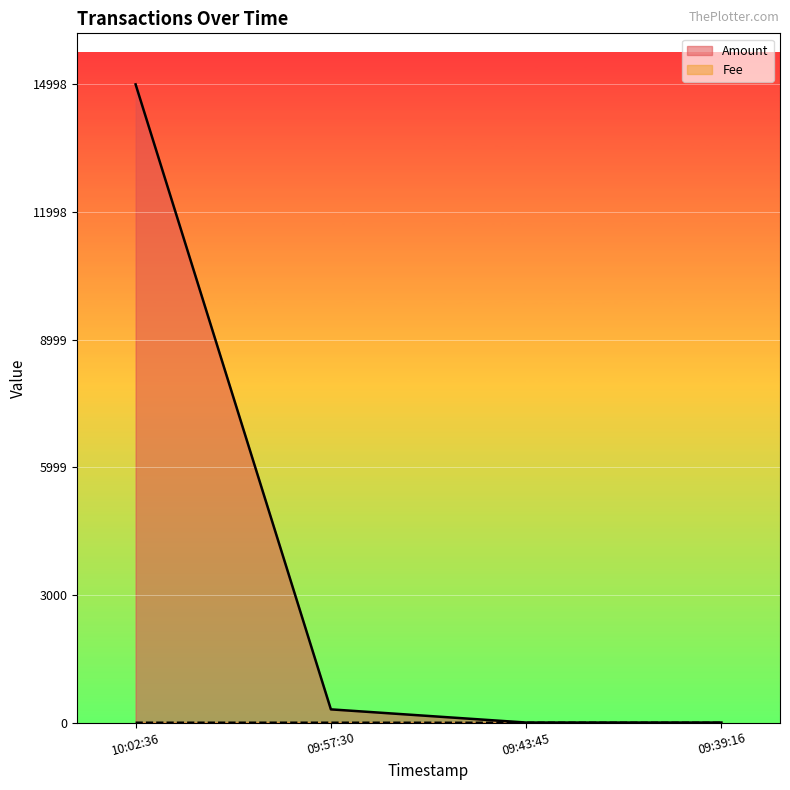

Where do Amount and Fee first cross each other?

09:57:30 and 09:43:45